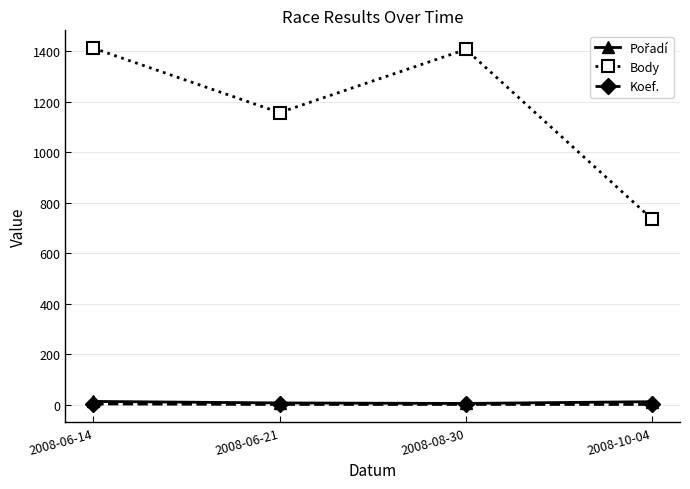

True or false: Koef. has a value of 2 at 2008-10-04.

True